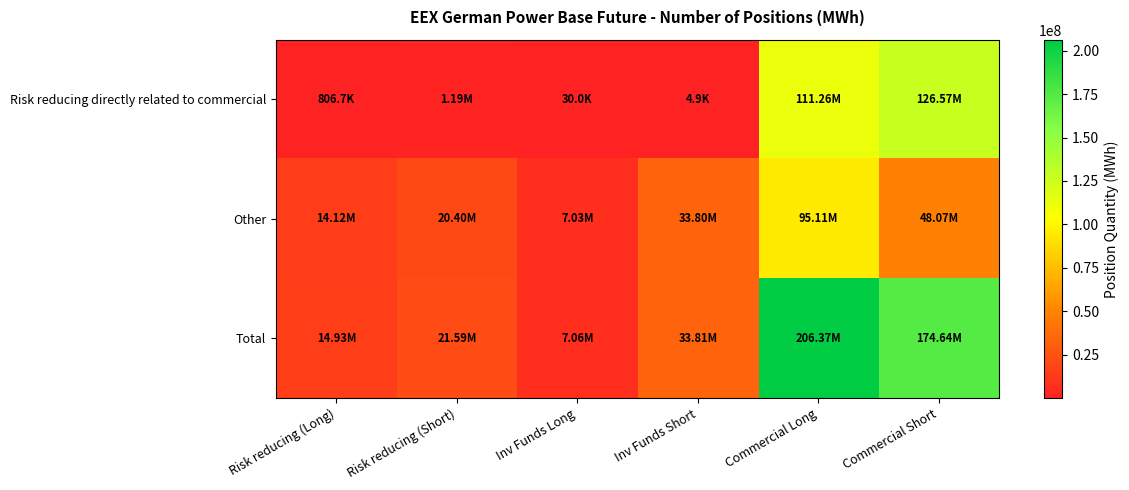

Rank the series by their maximum value, from highest to lowest.

Total, Risk reducing directly related to commercial, Other